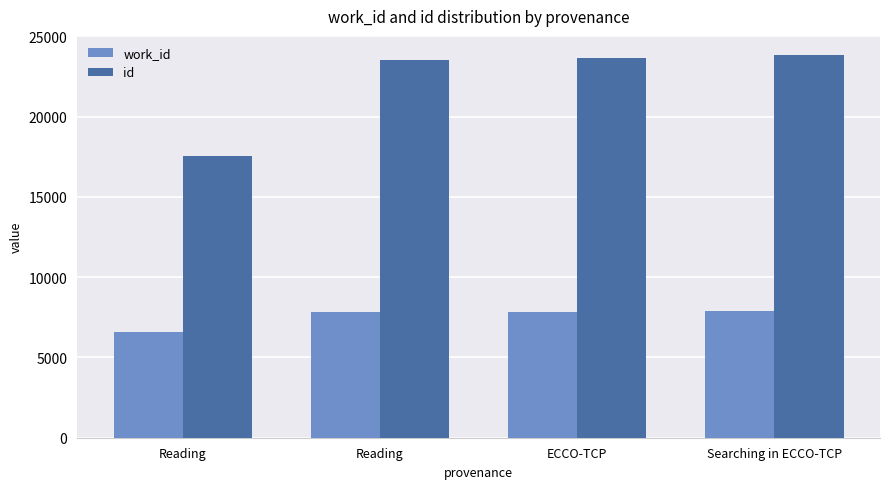

Which has a higher value, Reading or Reading?

Reading